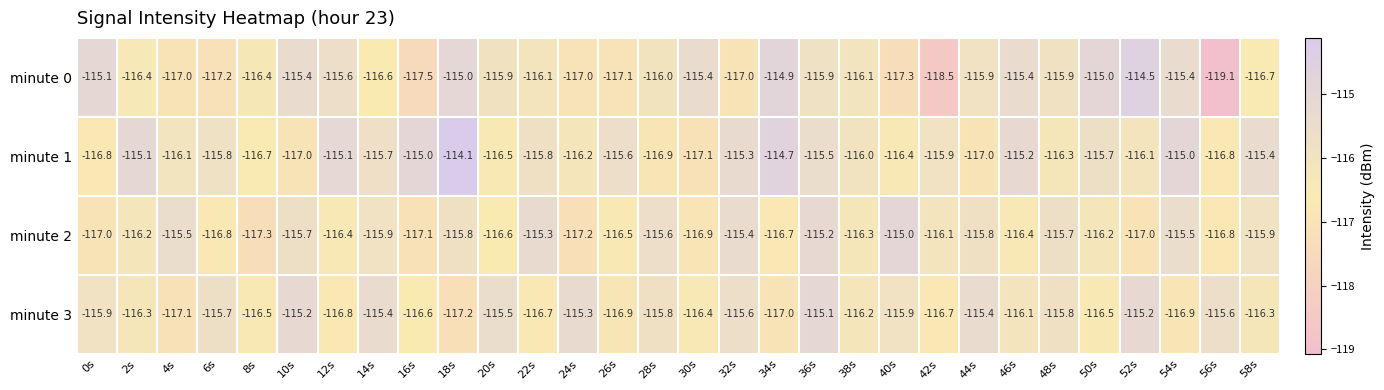

The value of minute 3 at 44s is -115.4. True or false?

True